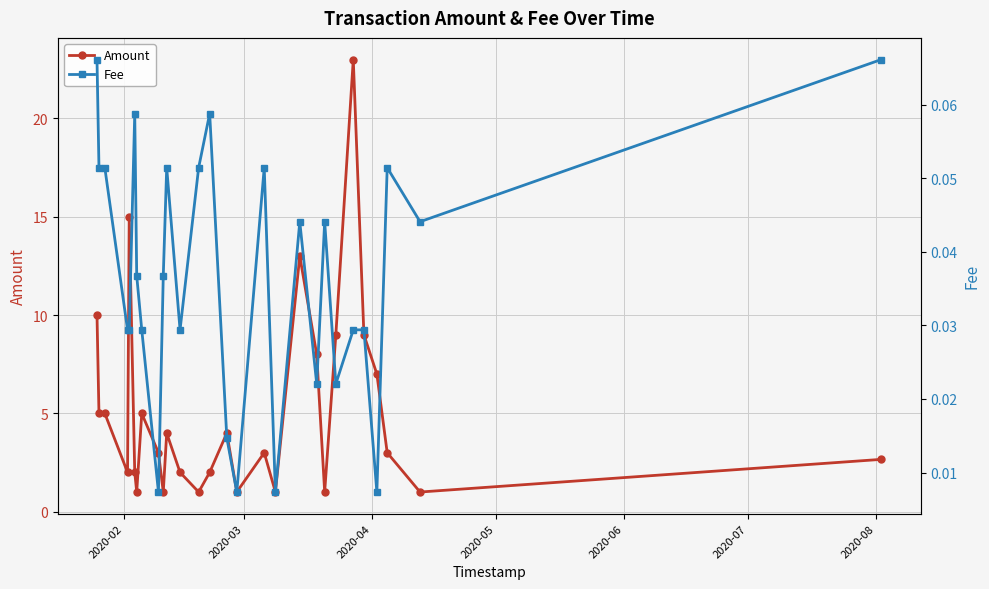

True or false: Amount has more than 2 points higher than both neighbors.

True